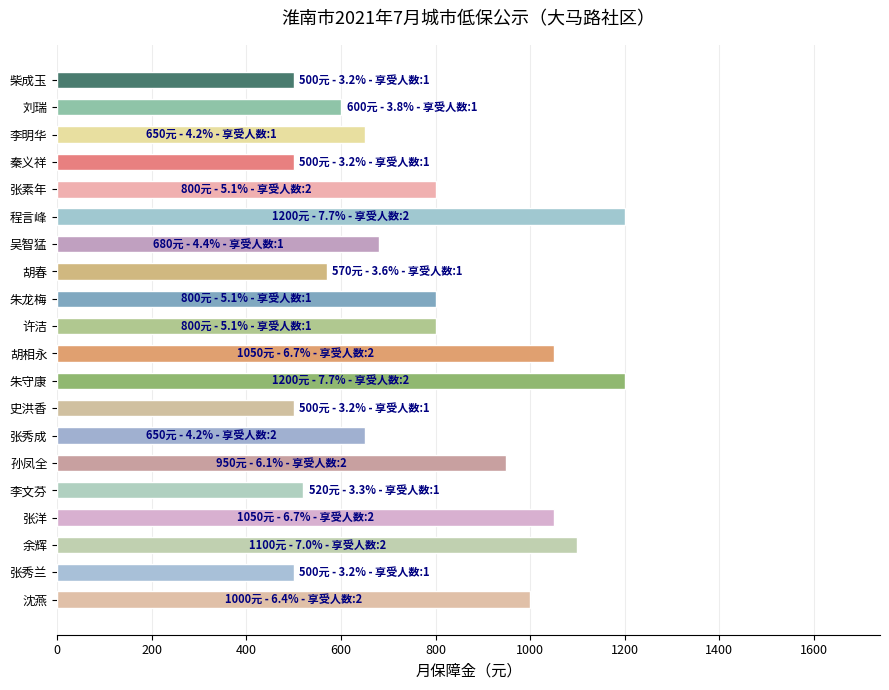

What is the maximum value shown in the chart?

1200